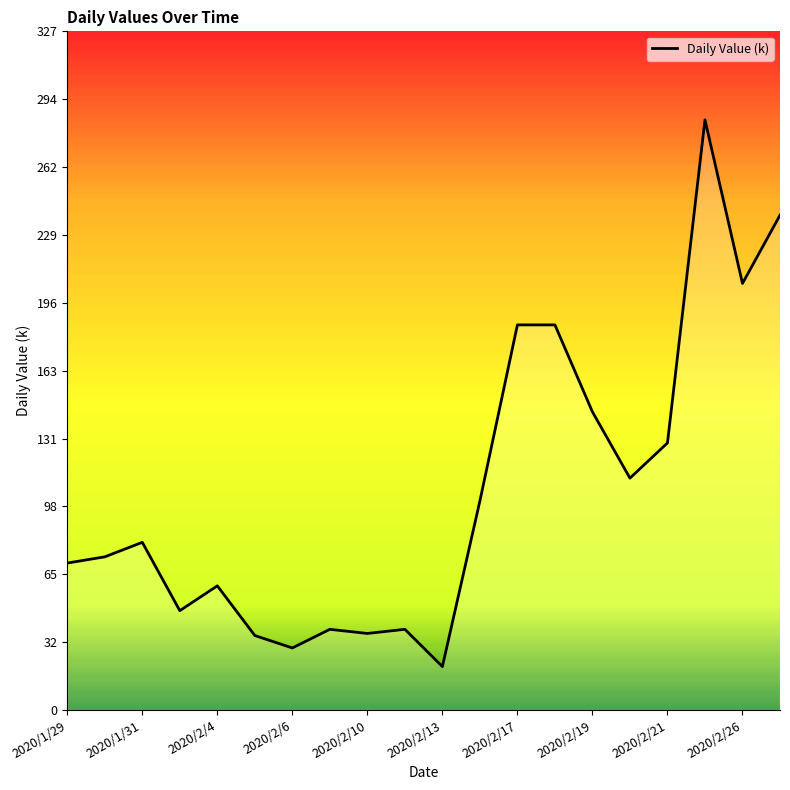

The chart shows a value of 124 at 2020/1/29. True or false?

False